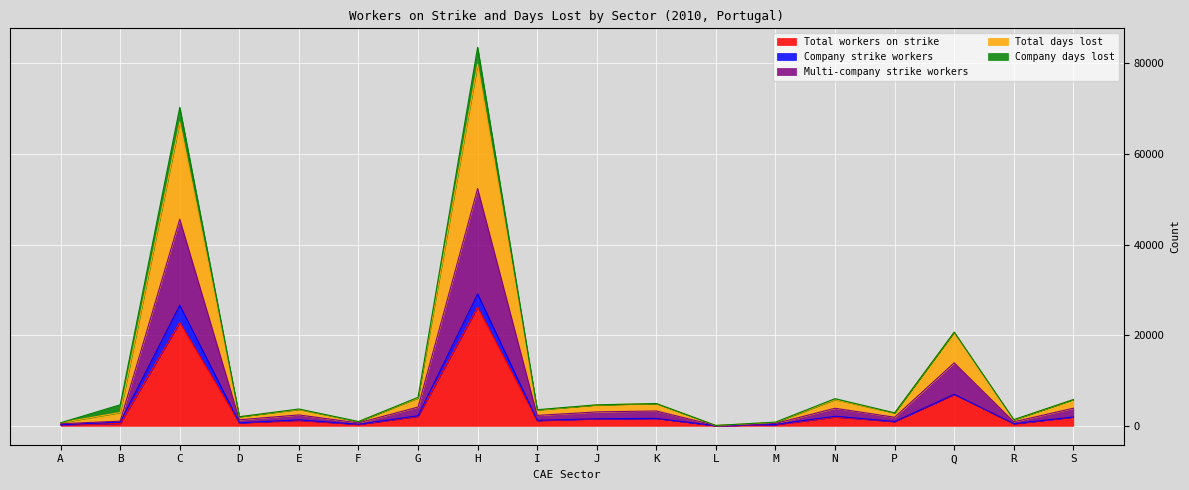

At which label does Total workers on strike reach its peak?

H